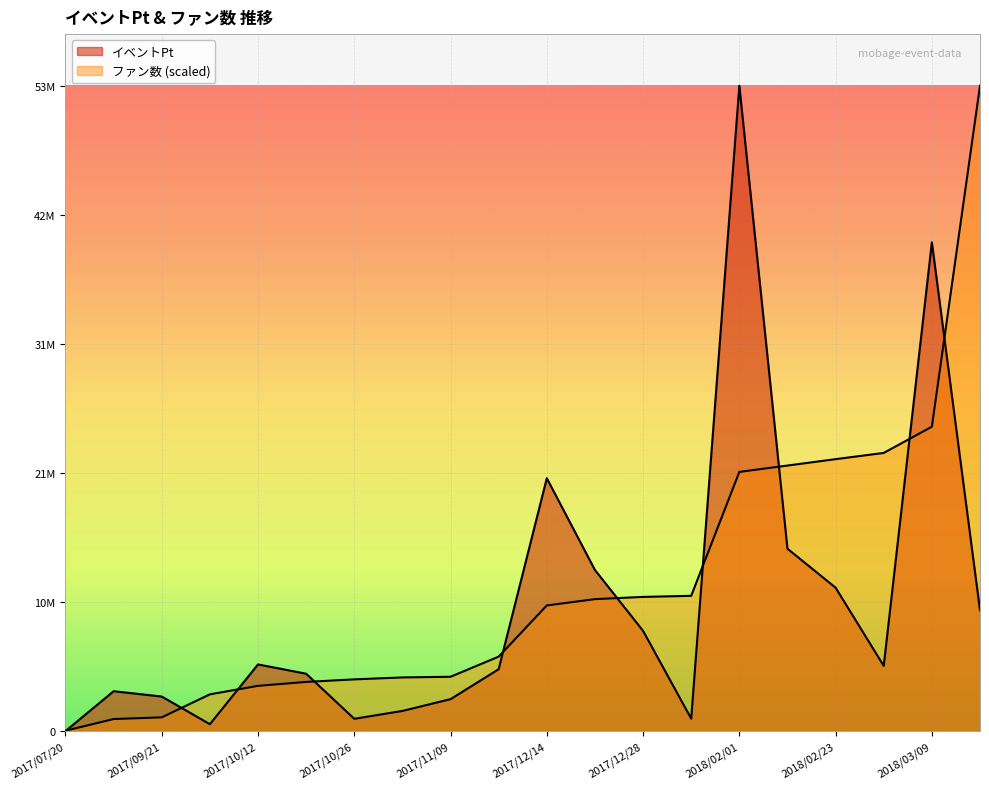

Which series has the widest spread of values?

イベントPt